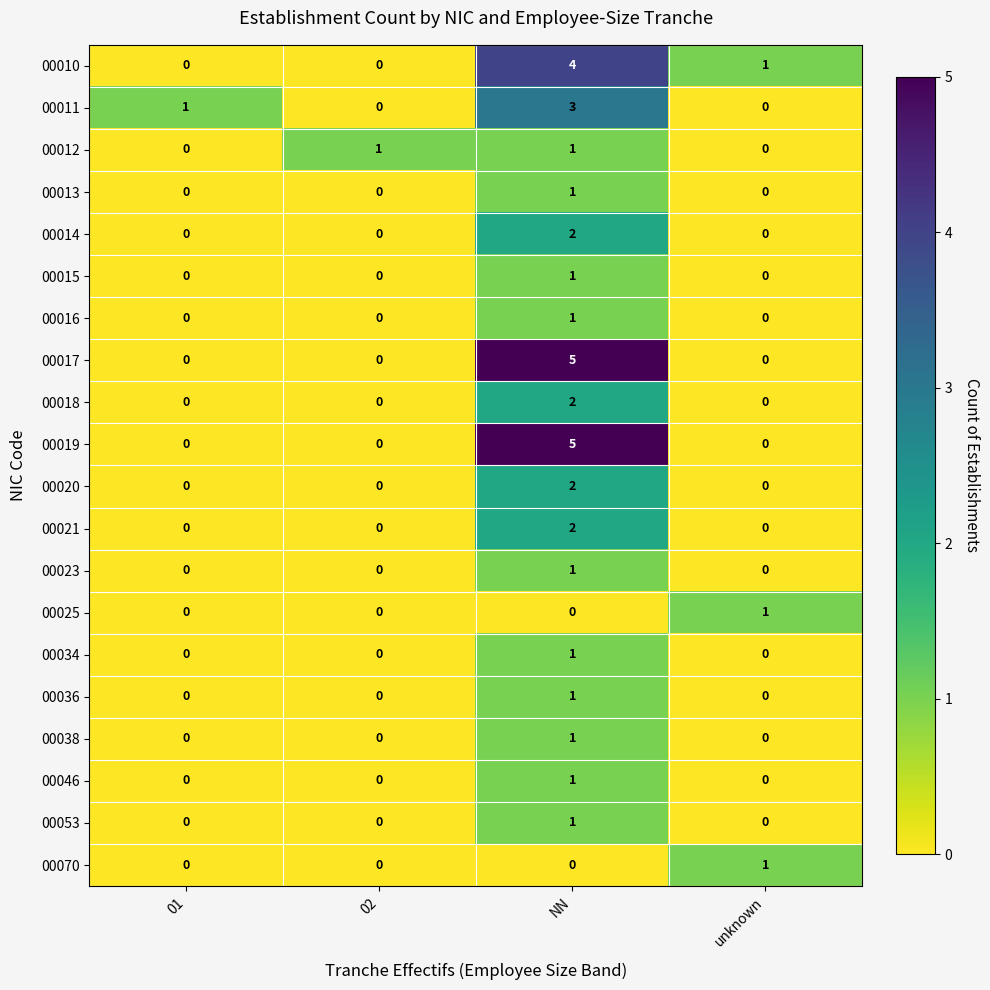

What is the difference between the maximum and second lowest values in the 00019 series?

5